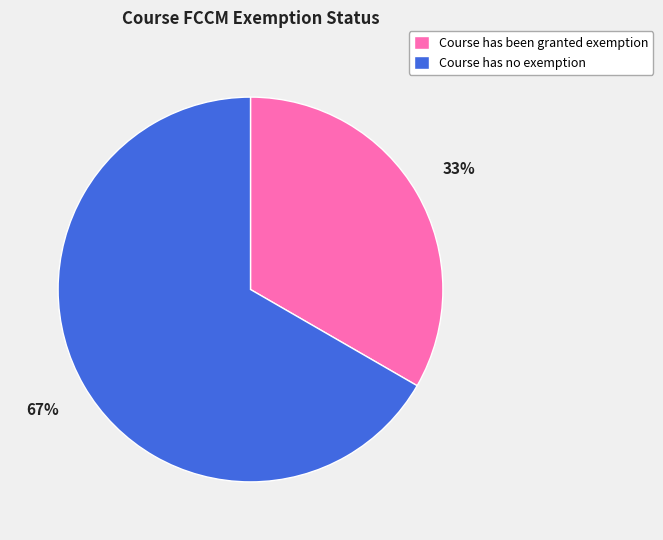

Do Course has no exemption and Course has been granted exemption together represent more than half of the pie?

Yes